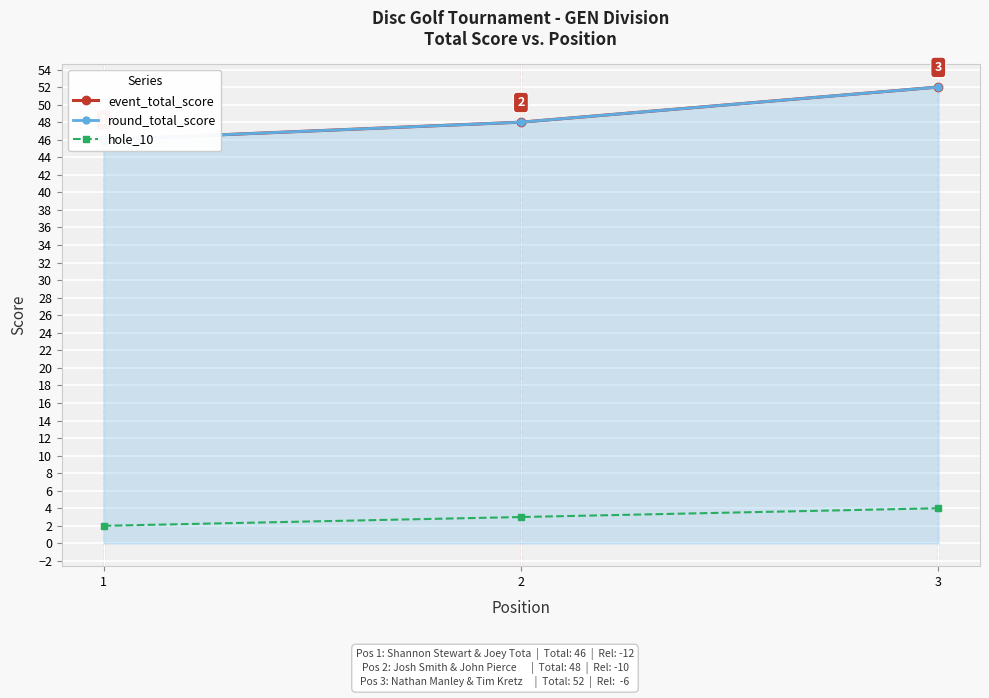

What are all the series names shown in the legend?

event_total_score, round_total_score, hole_10